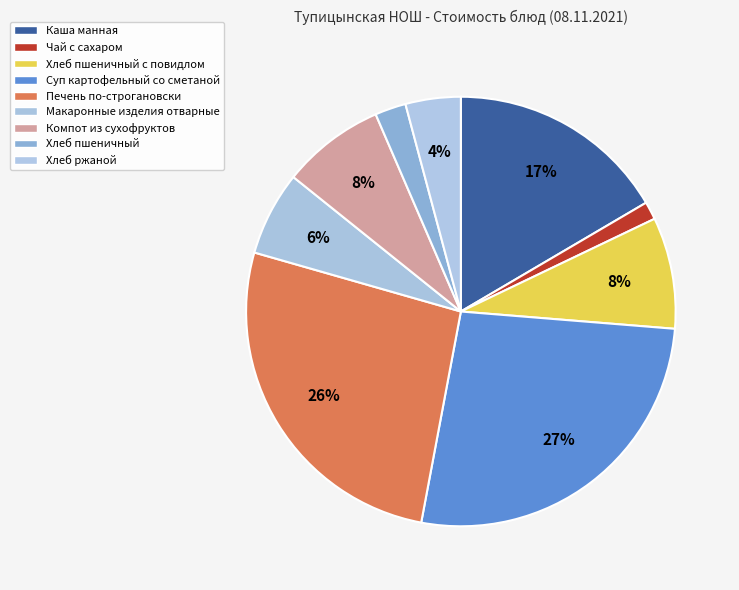

Which category has the smallest portion of the pie?

Чай с сахаром